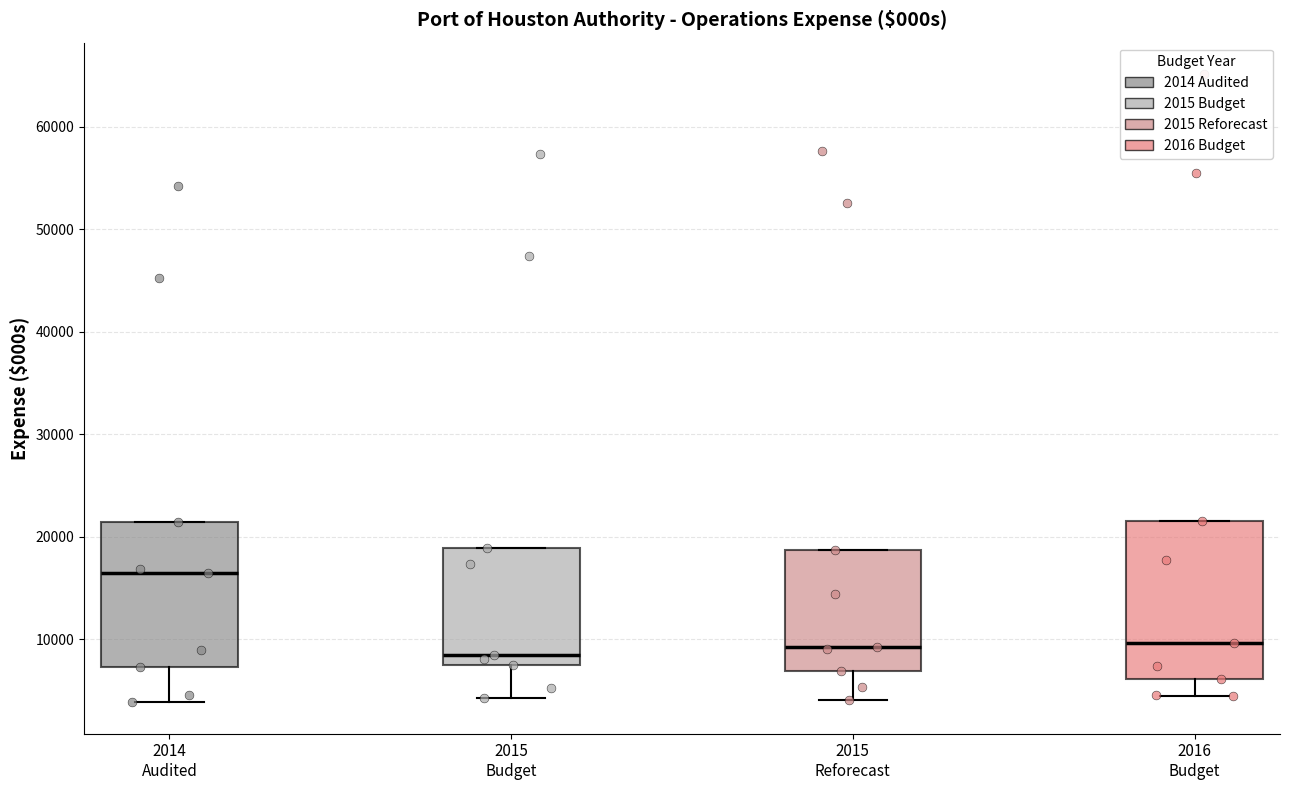

Reading left to right, read every box against the y-axis: the position of its median line, the range the box covers, and the ends of its whiskers. The values are not printed on the chart, so give them approximately, as read against the axis.

2014 Audited: median 16000, box 7000 to 21000, whiskers 4000 to 21000
2015 Budget: median 8000 (just above the box's lower edge), box 8000 to 19000, whiskers 4000 to 19000
2015 Reforecast: median 9000, box 7000 to 19000, whiskers 4000 to 19000
2016 Budget: median 10000, box 6000 to 22000, whiskers 4000 to 22000